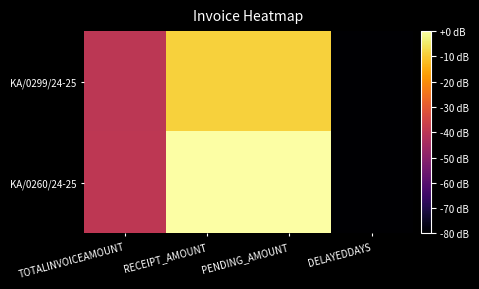

What is the minimum value shown in the chart?

-80.0